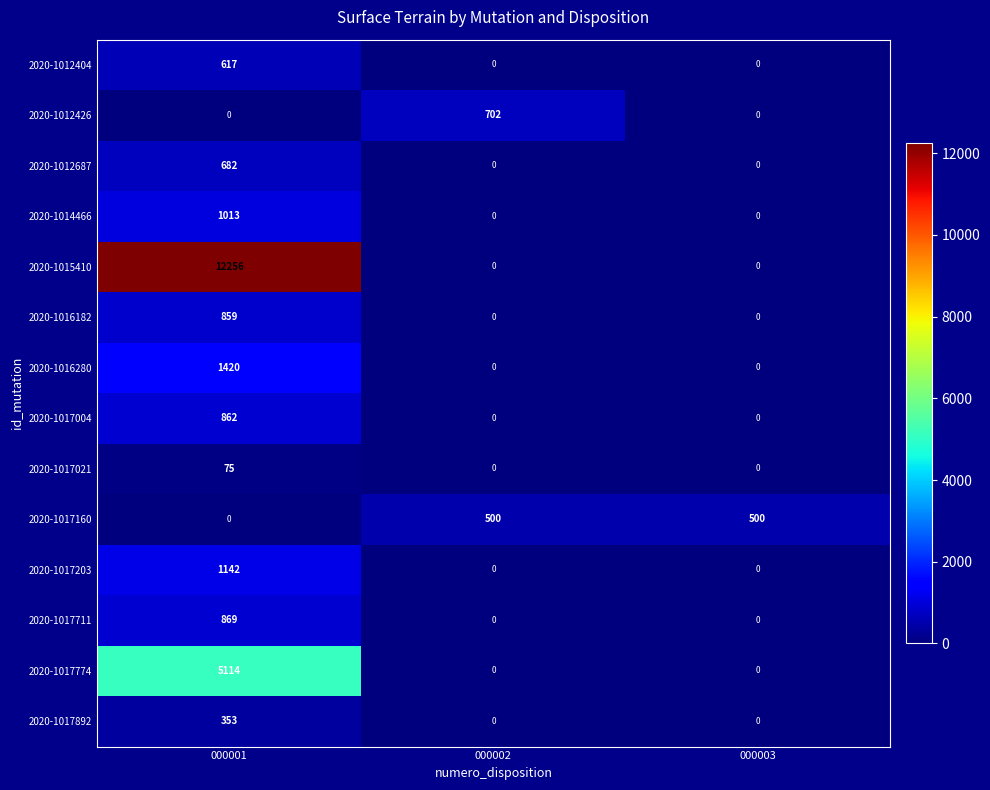

What is the sum of all 2020-1017160 values?

1000